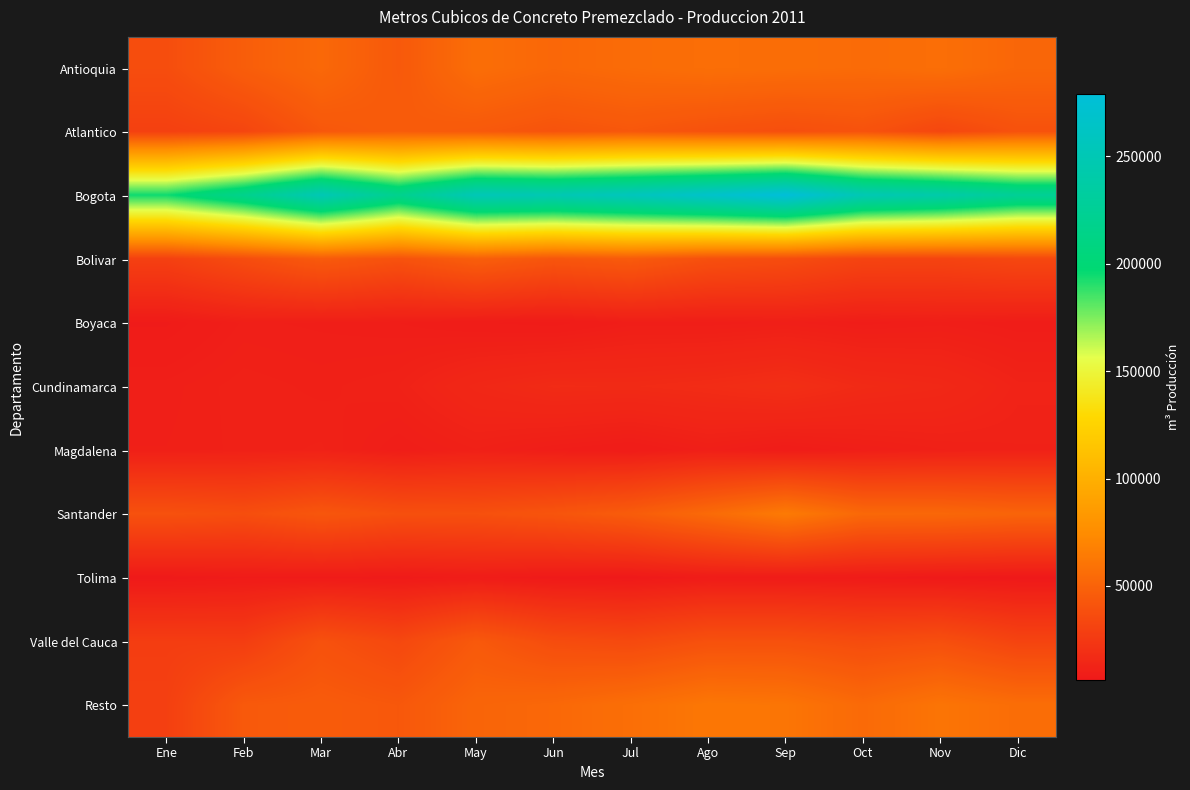

What is the total value across all series at Sep?

619687.4